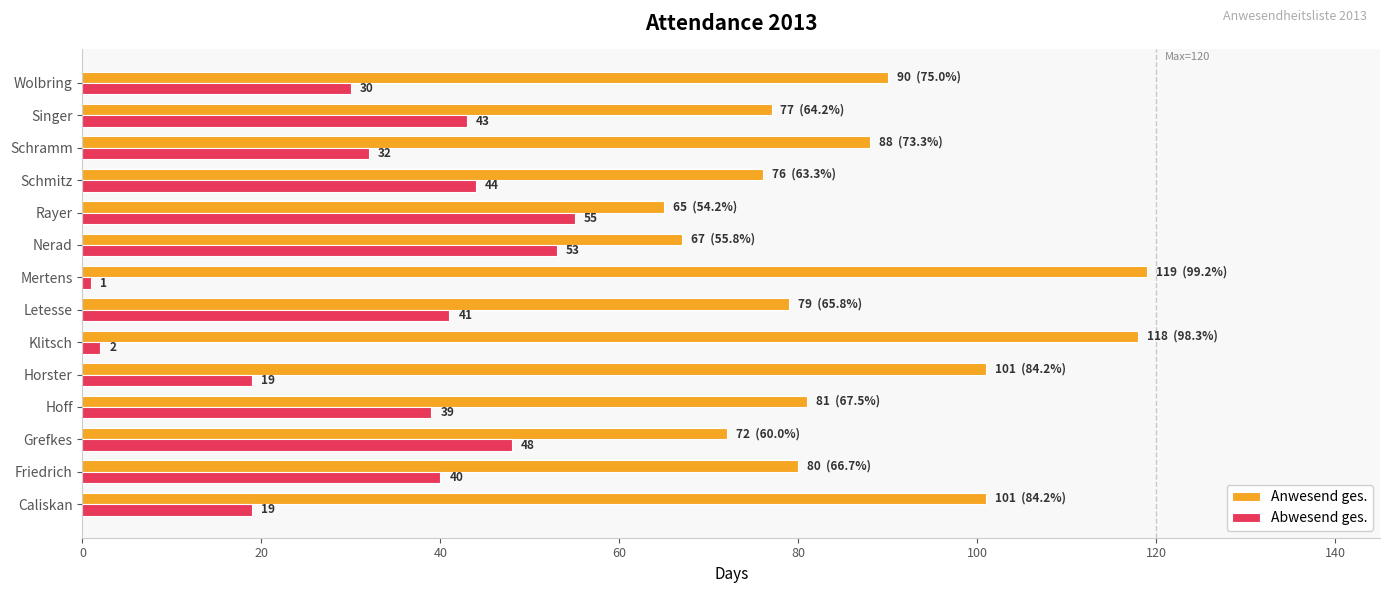

What is the average value of the Anwesend ges. series?

87